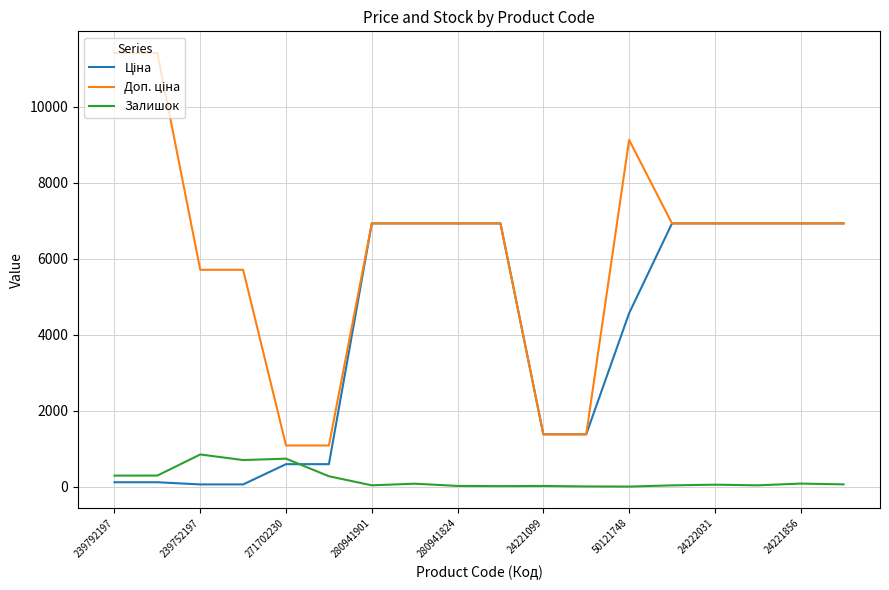

What is the greatest value displayed?

11410.0